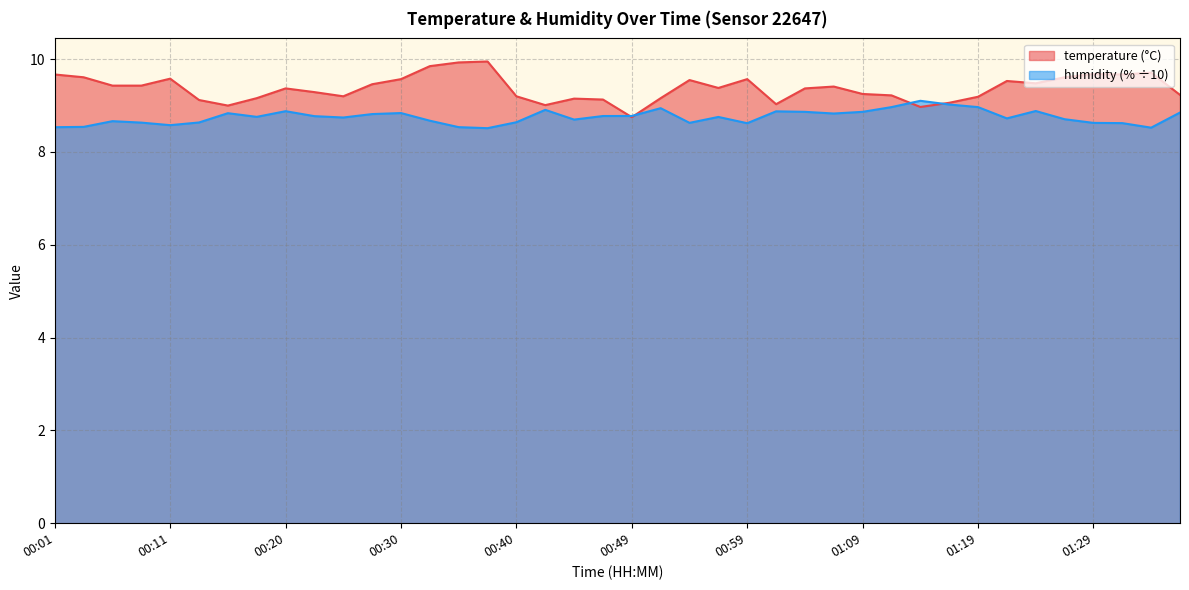

What is the highest value of the temperature series?

9.9